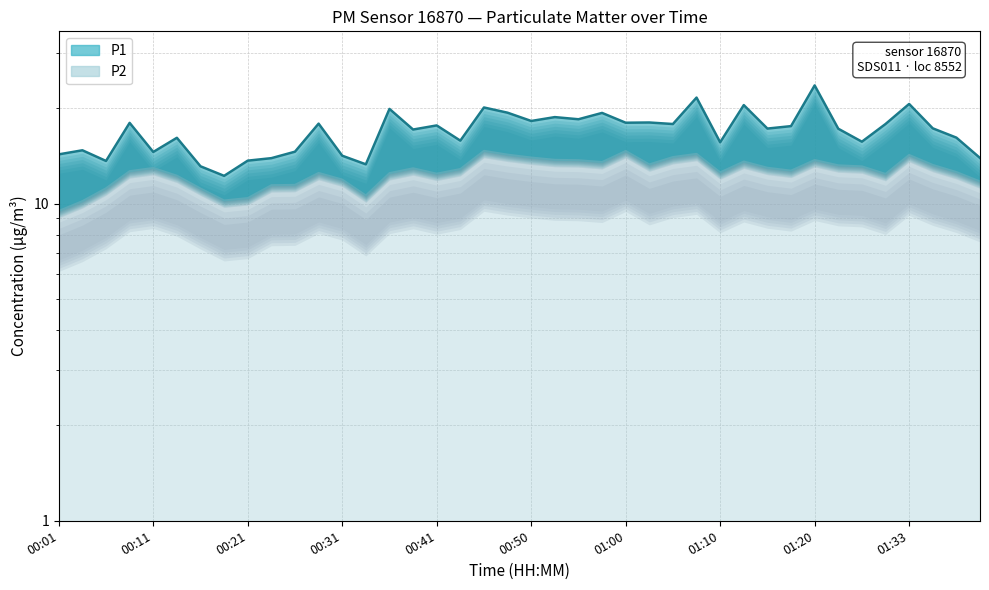

Is it true that P2 equals 5.4 at 00:19?

False